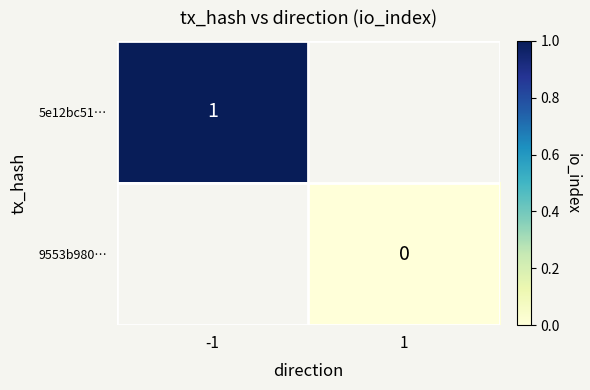

What is the greatest value displayed?

1.0